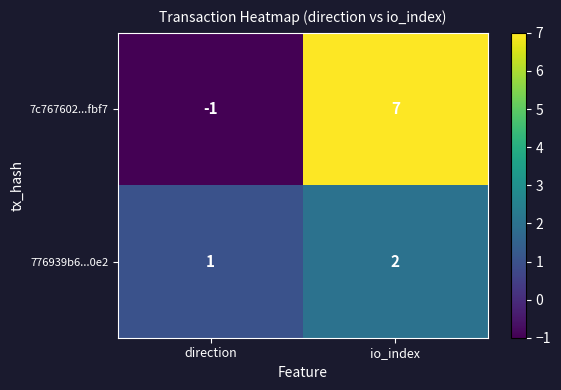

The value of 776939b6...0e2 at io_index is 2. True or false?

True